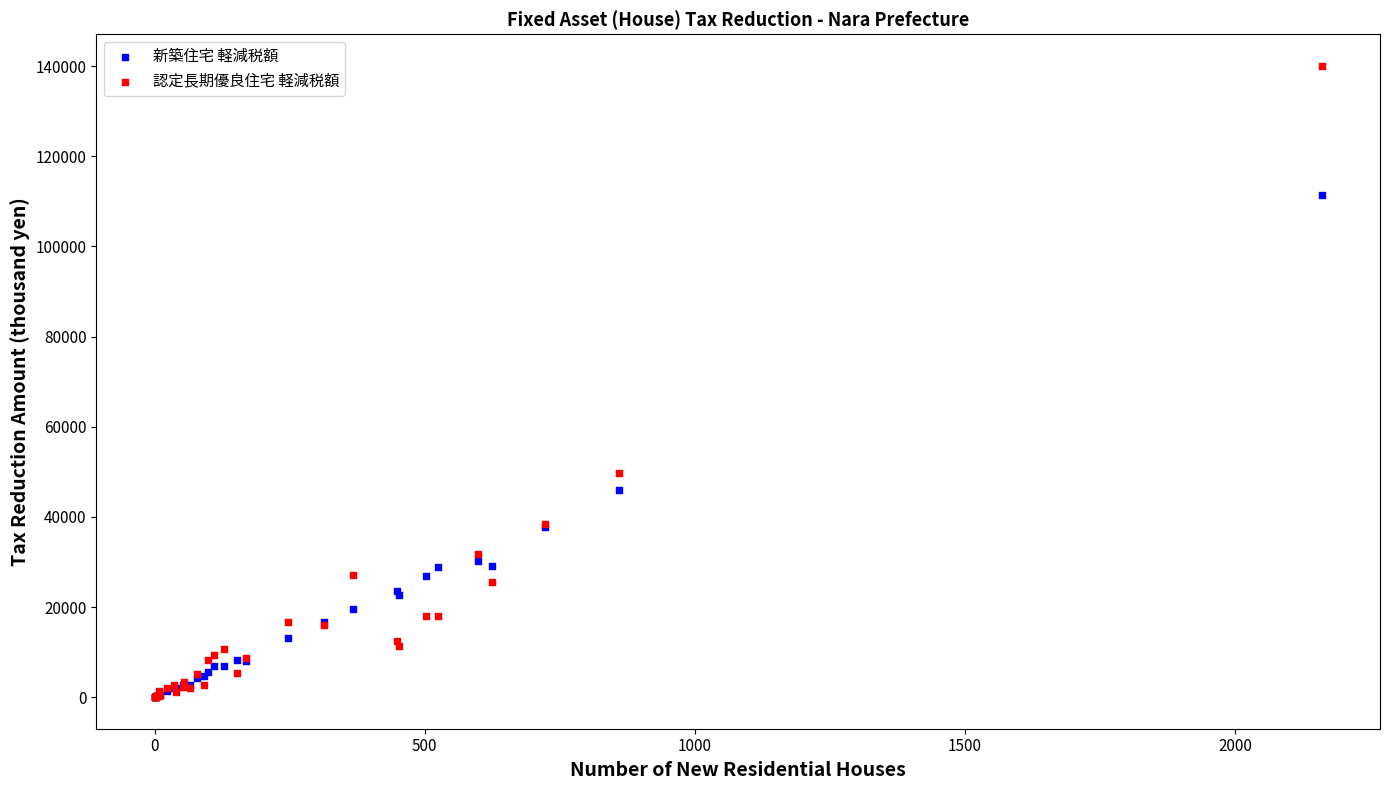

In the 新築住宅 軽減税額 series, what Y value is closest to 55708?

46000